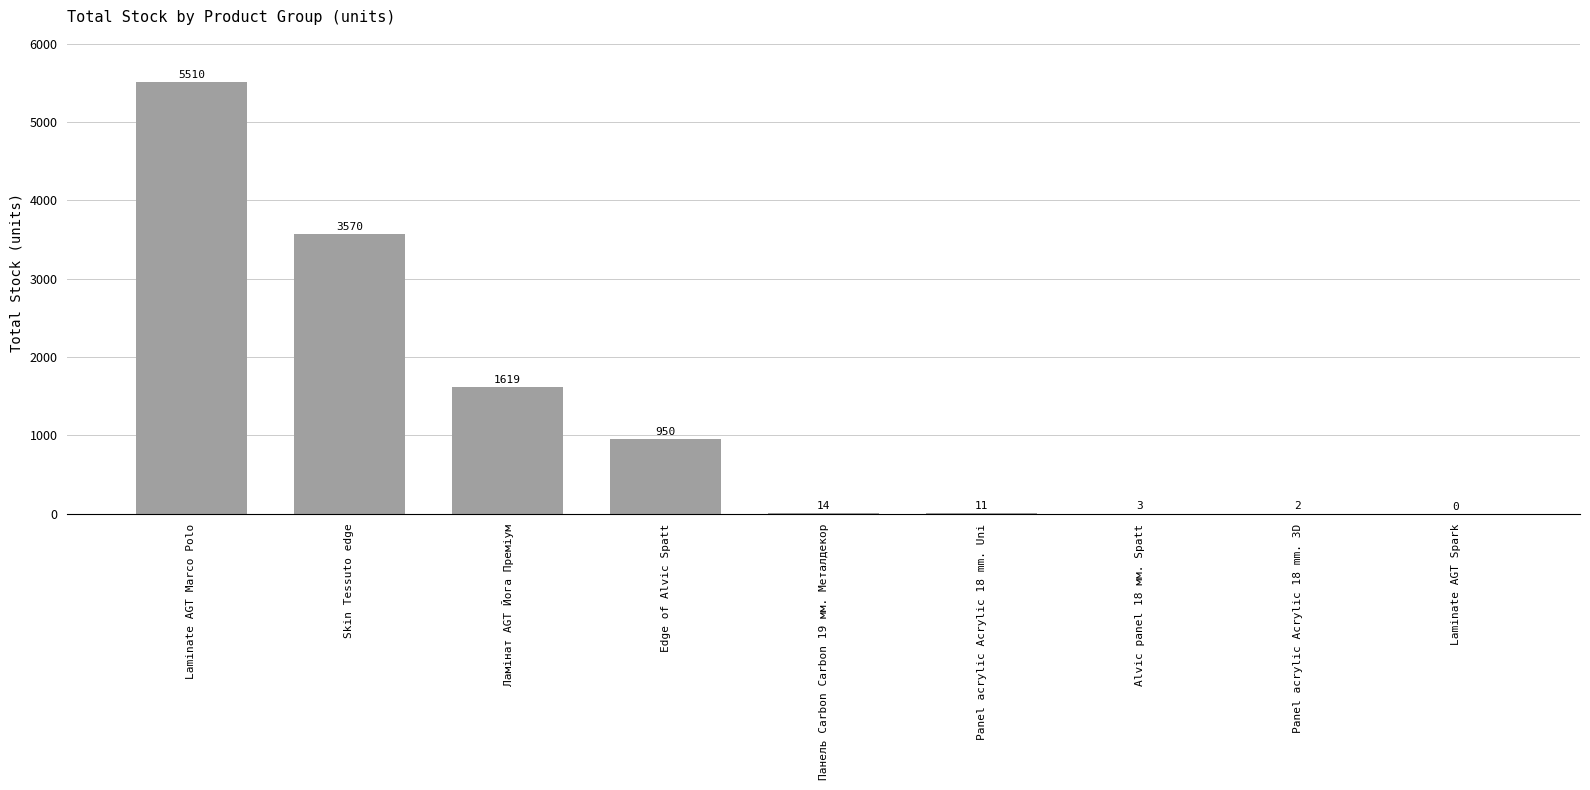

Reading left to right, extract all data points from this chart.

Laminate AGT Marco Polo=5510	Skin Tessuto edge=3570	Ламінат AGT Йога Преміум=1619	Edge of Alvic Spatt=950	Панель Carbon Carbon 19 мм. Металдекор=14	Panel acrylic Acrylic 18 mm. Uni=11	Alvic panel 18 мм. Spatt=3	Panel acrylic Acrylic 18 mm. 3D=2	Laminate AGT Spark=0